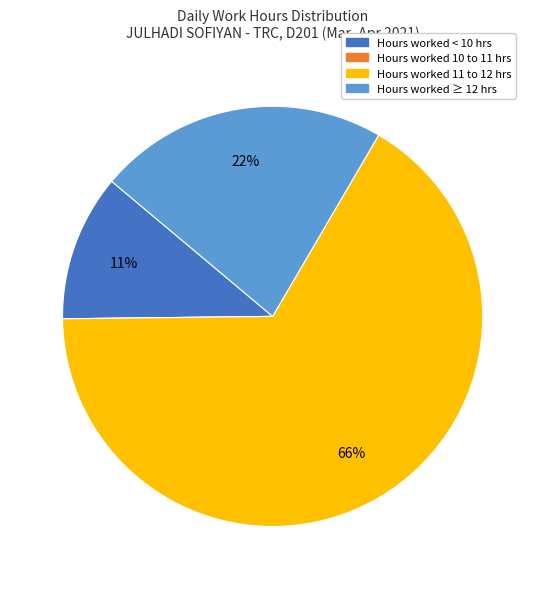

To the nearest percent, what is the average slice percentage?

25%